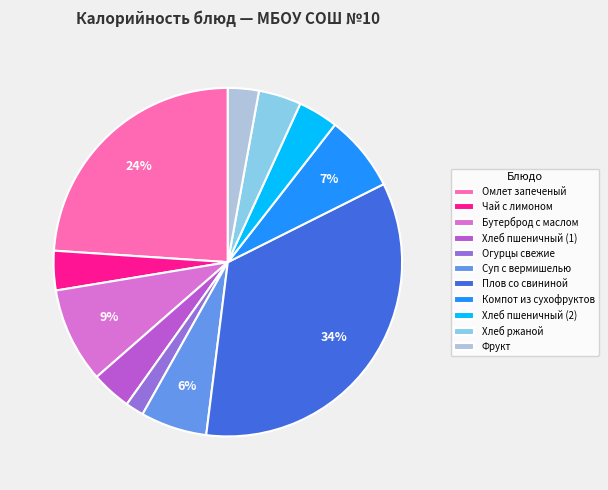

Do Суп с вермишелью and Компот из сухофруктов together represent more than half of the pie?

No